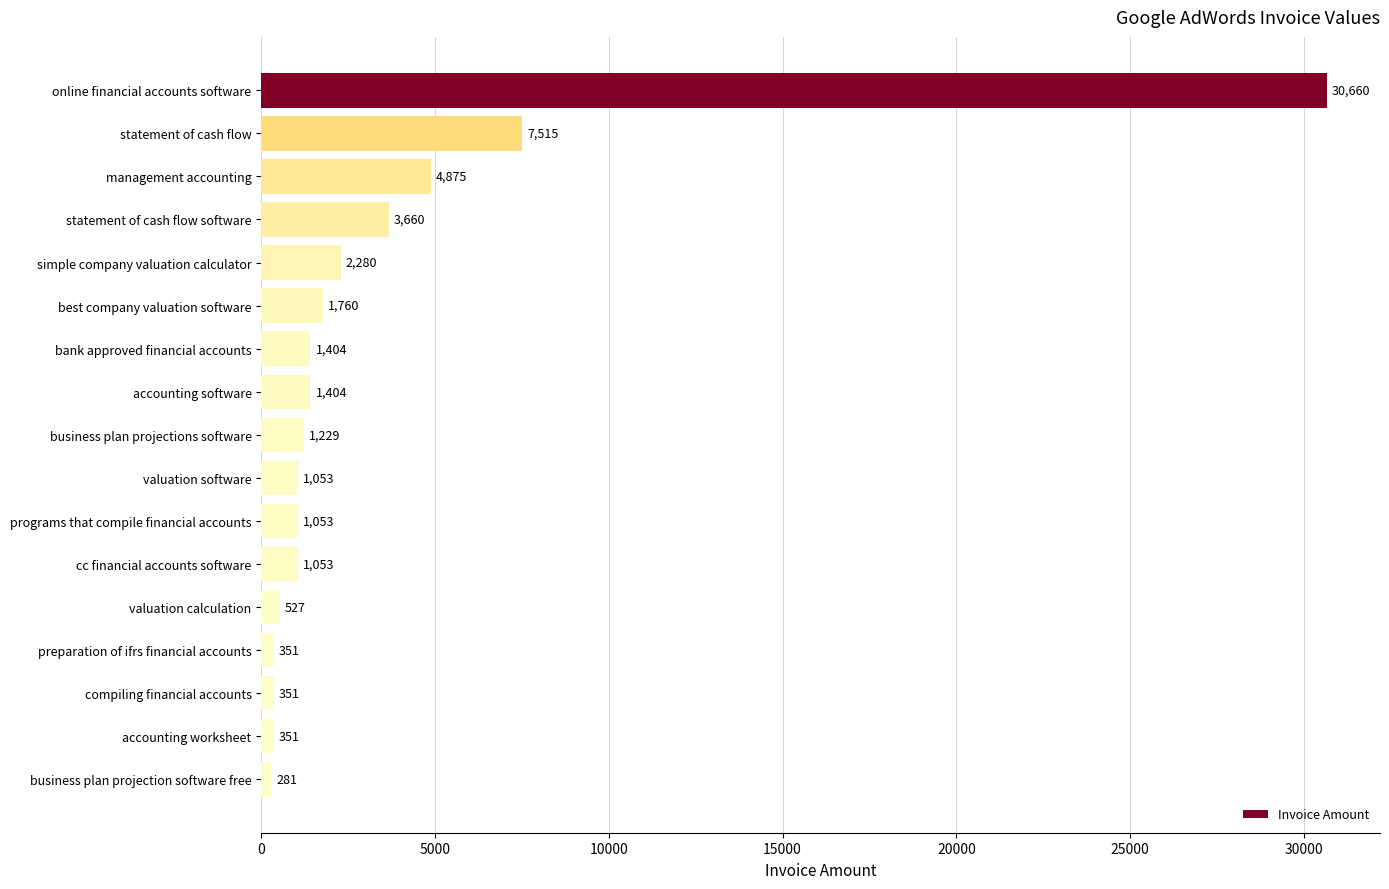

What is the change in value from statement of cash flow software to business plan projection software free?

-3379